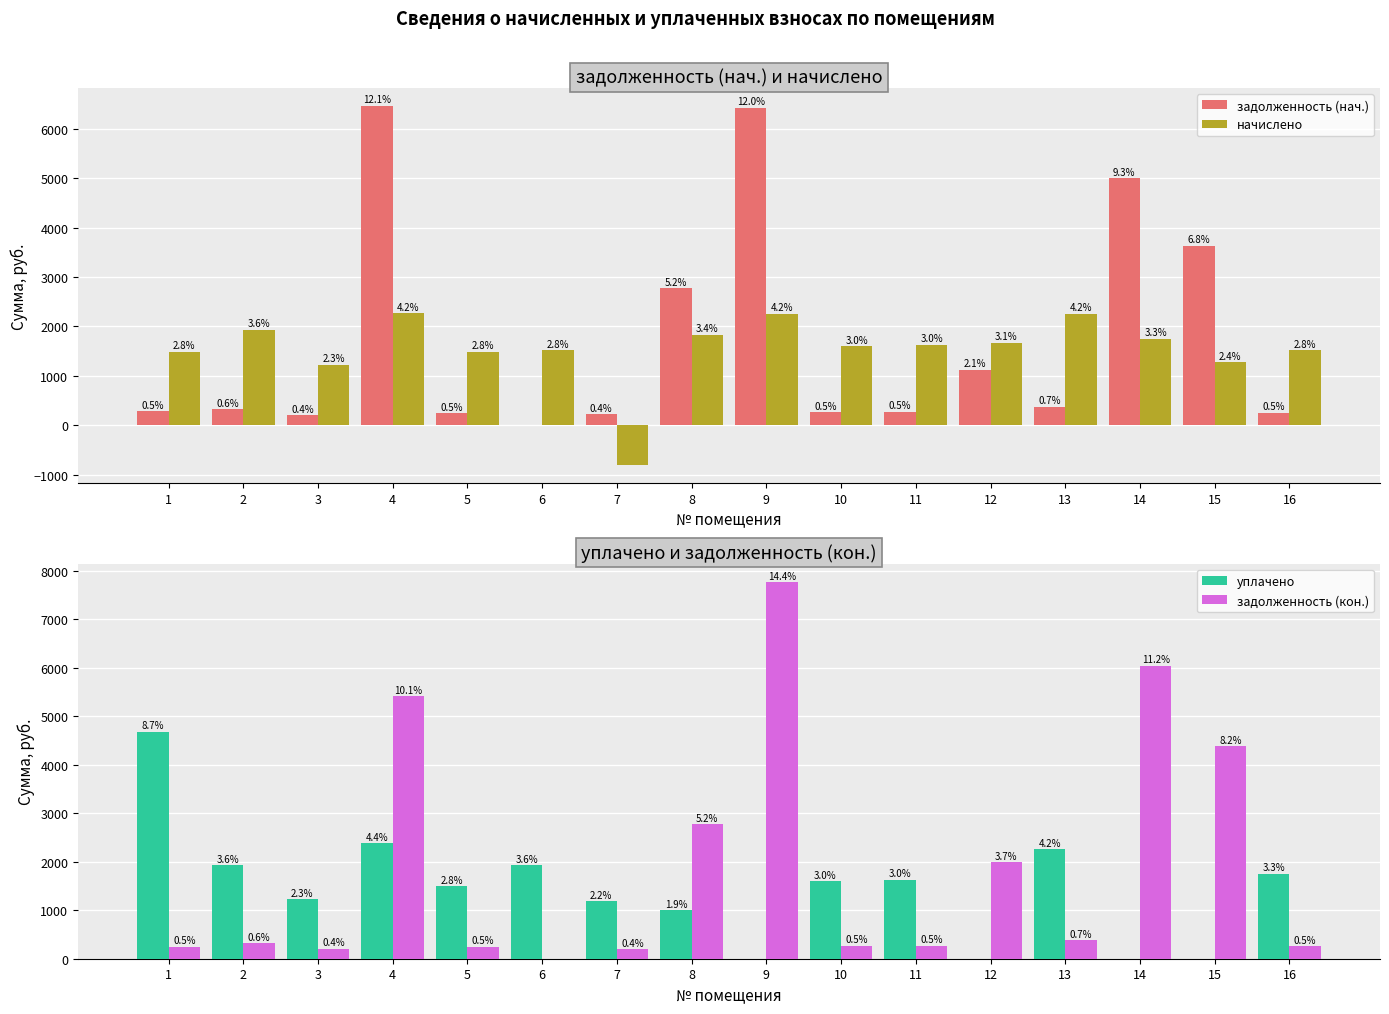

What is the approximate value of задолженность (нач.) at 8?

2776.0